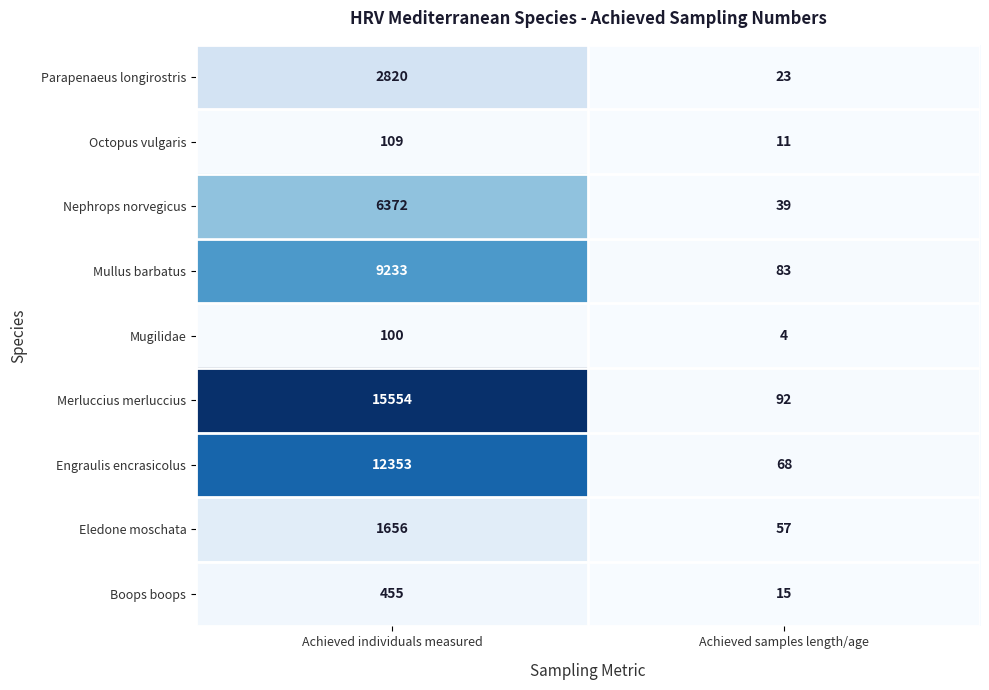

What is the difference between the Merluccius merluccius values at Achieved samples length/age and Achieved individuals measured?

15462